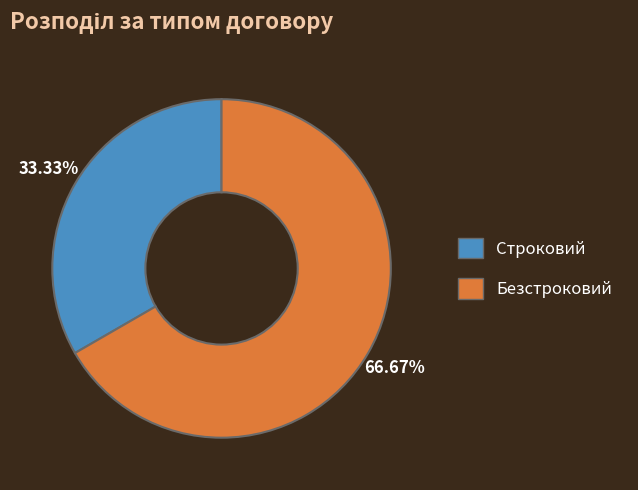

True or false: Безстроковий accounts for 74% of the total.

False